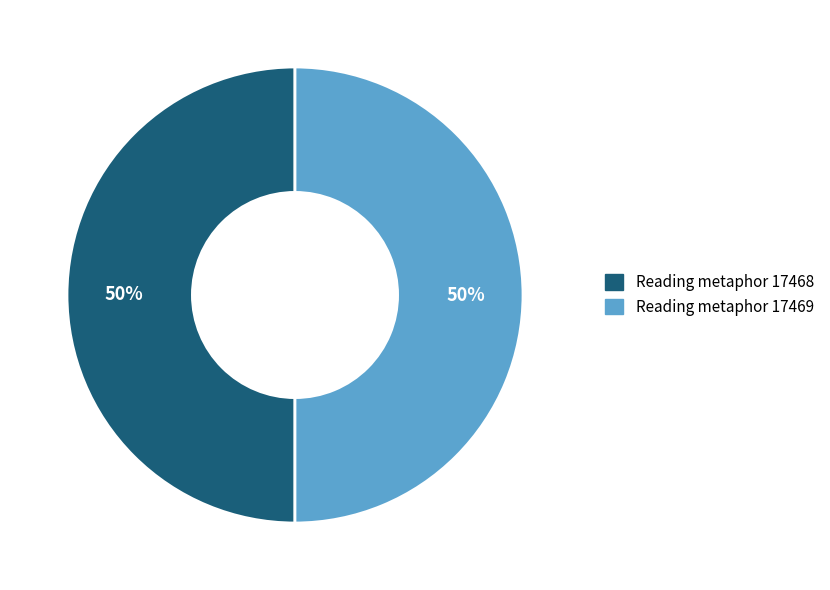

Is it true that Reading metaphor 17469 is 50% of the pie?

True